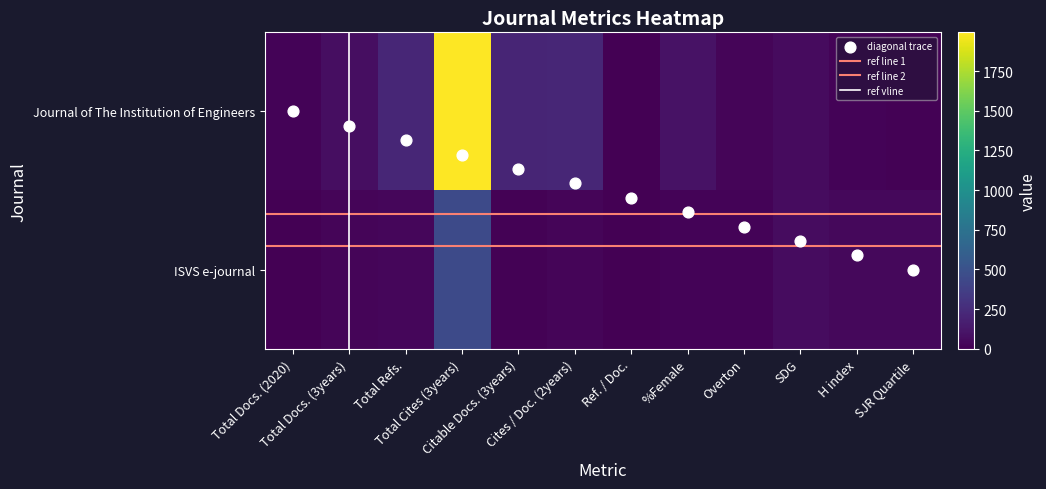

What is the approximate value of Journal of The Institution of Engineers at Cites / Doc. (2years), to the nearest 100?

200